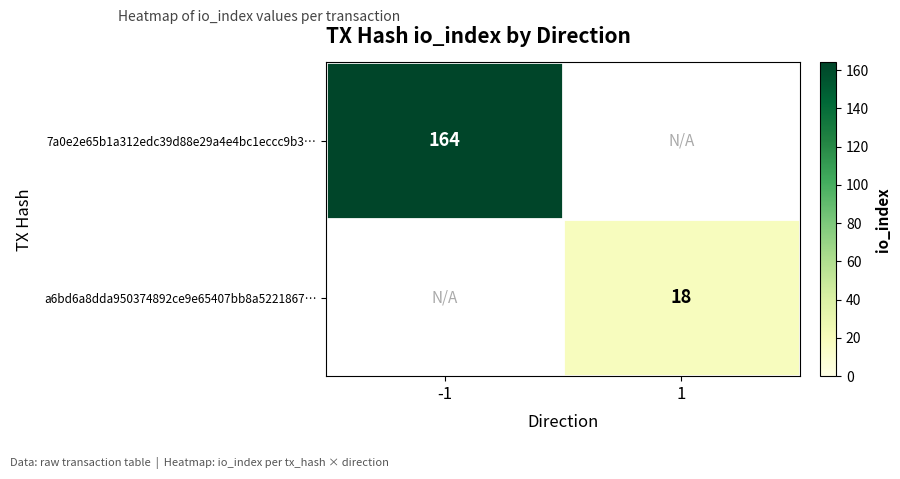

True or false: a6bd6a8dda950374892ce9e65407bb8a5221867… has a value of 12 at 1.

False